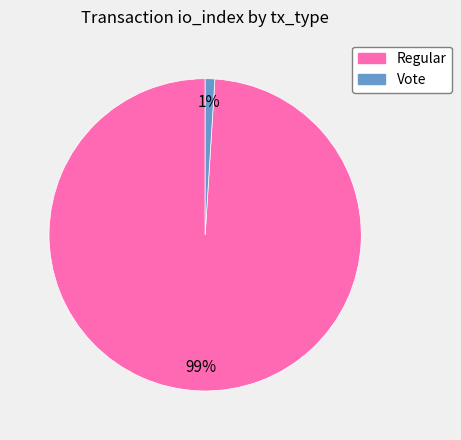

Count the number of slices in the pie.

2